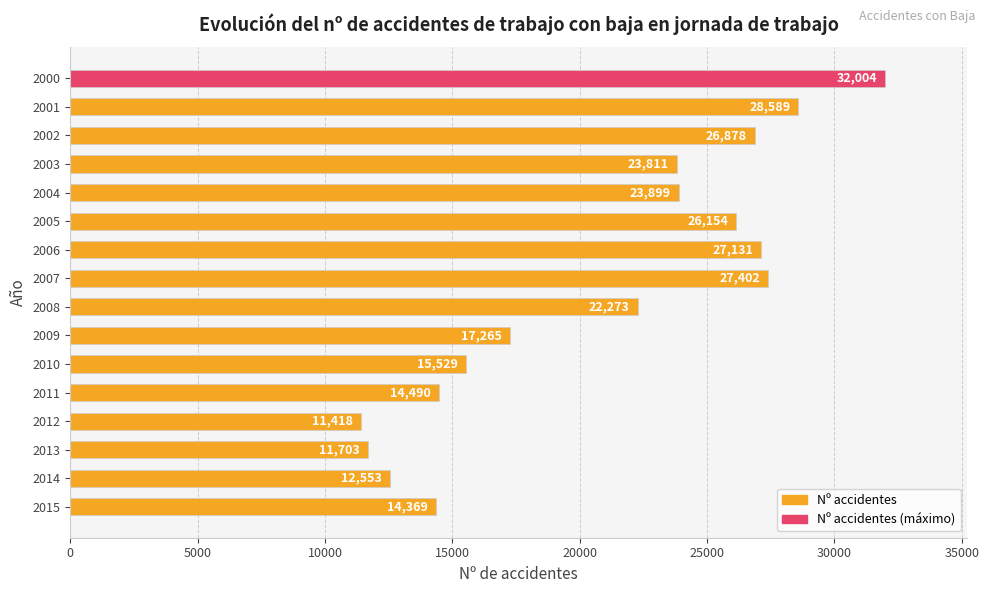

Are the bars horizontal?

Yes